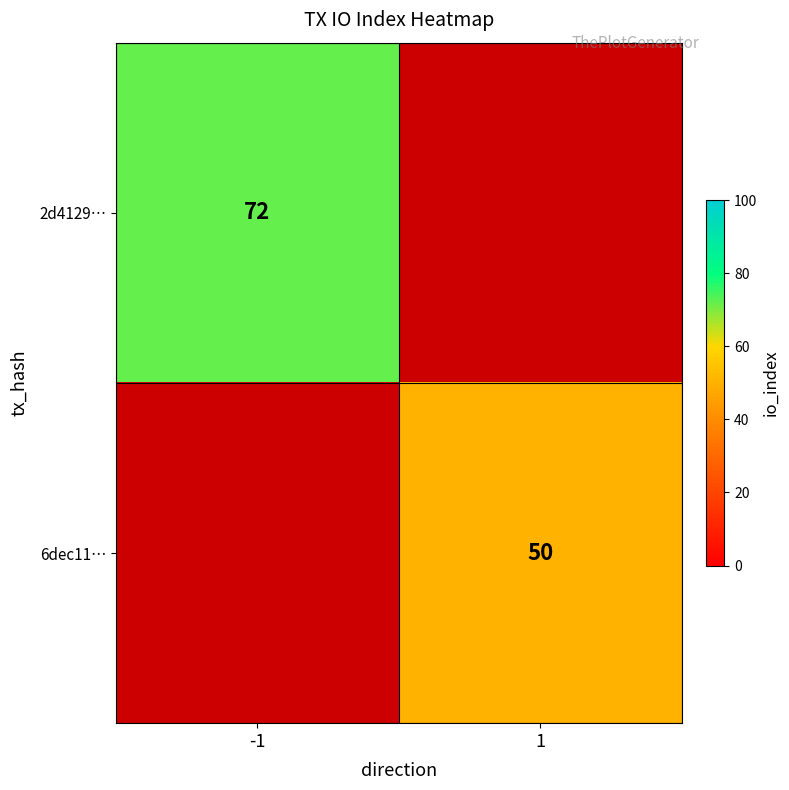

How many categories are shown in the chart?

2